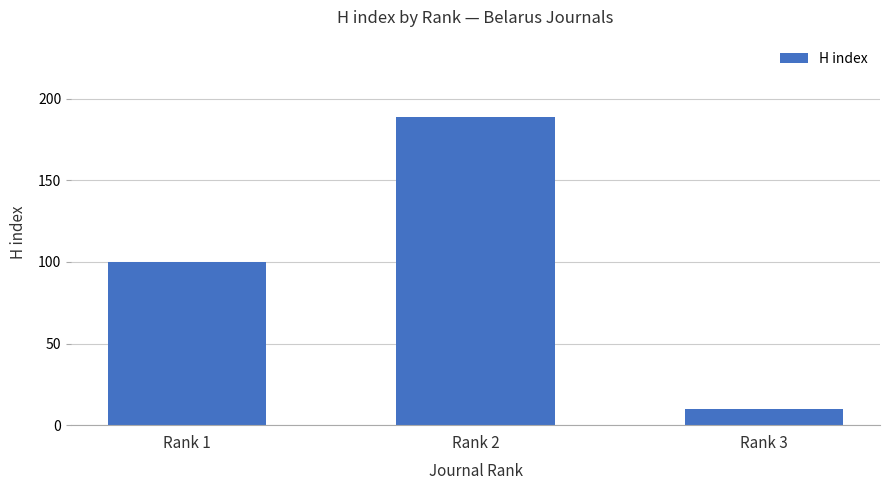

Read the value at Rank 3, to the nearest 5.

10